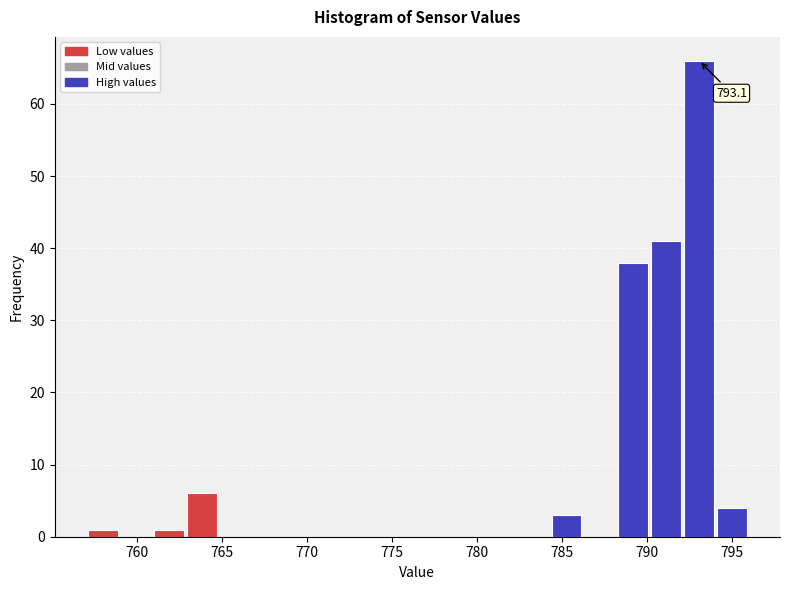

Read against the x-axis, roughly where is the centre of the tallest bar?

793.0